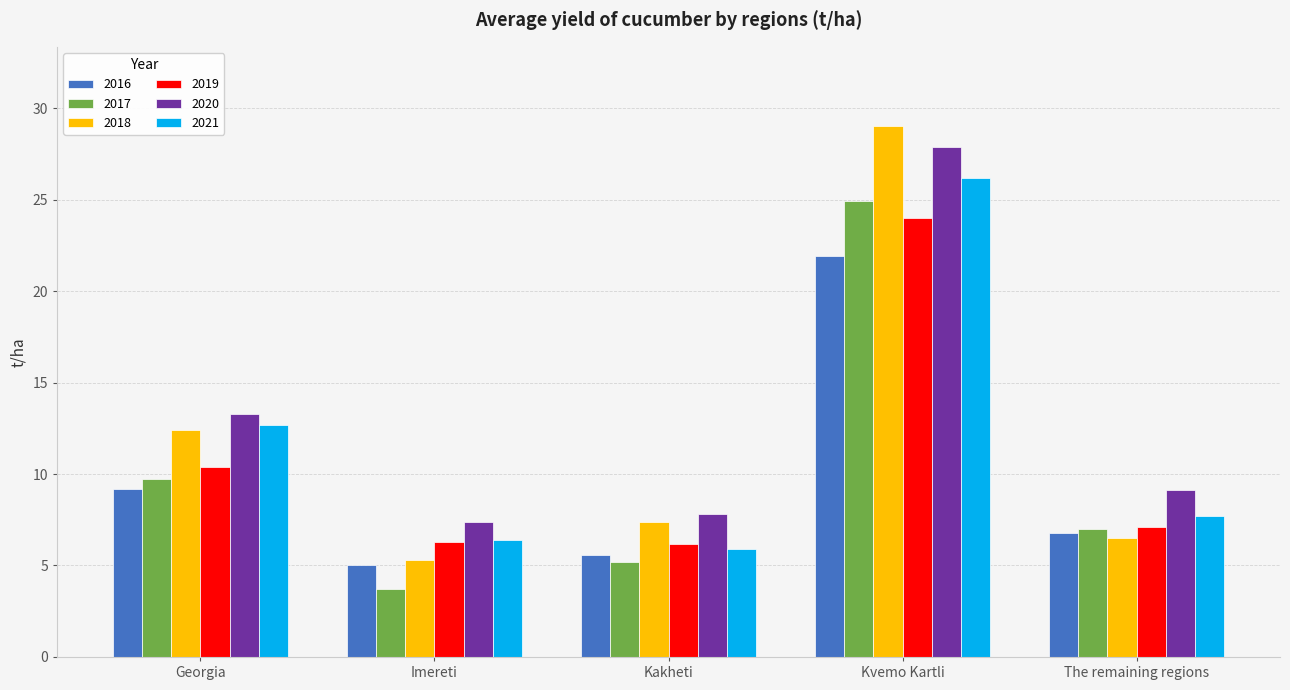

Where is 2017 nearest to the value 14?

Georgia